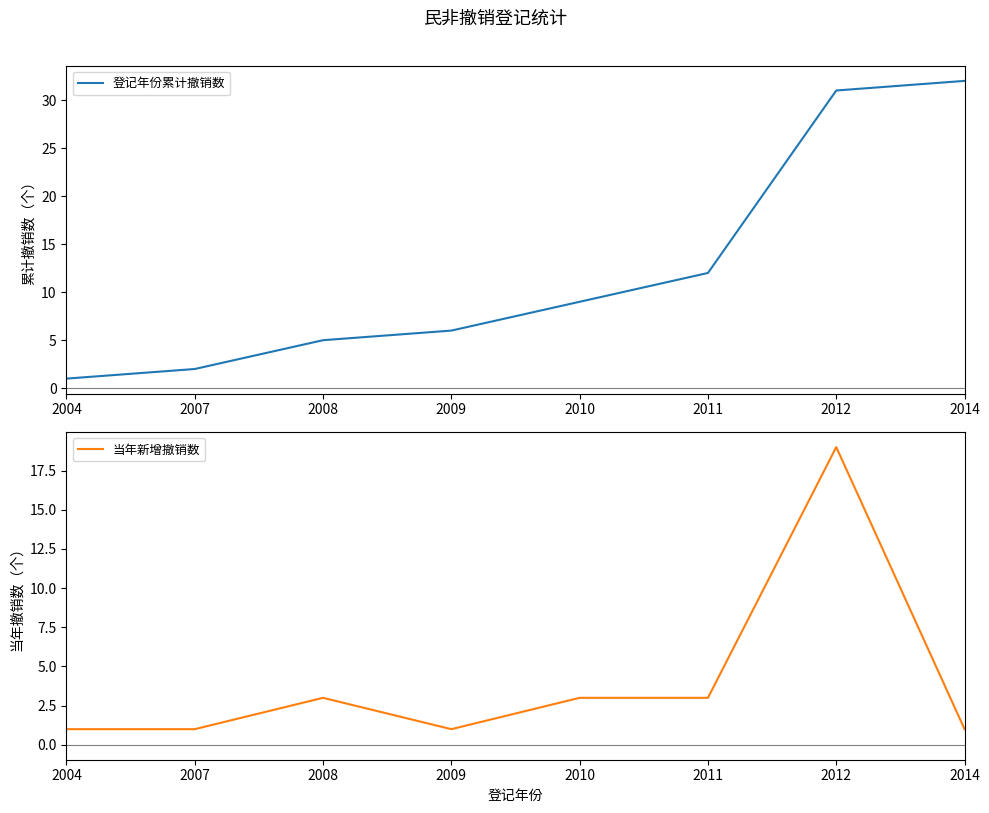

At how many categories does at least one series exceed 22?

2